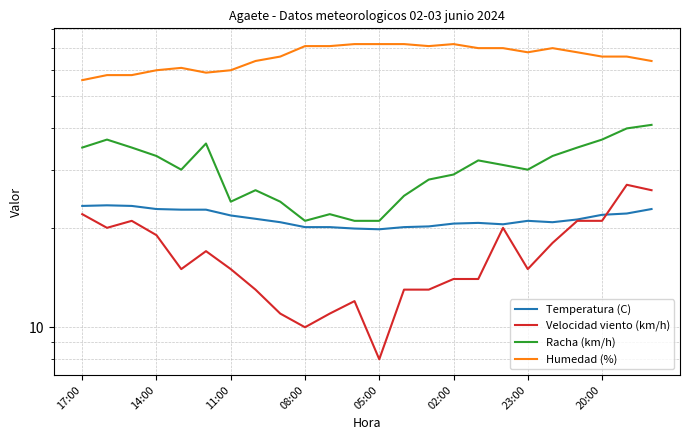

Does the chart have visible grid lines?

Yes